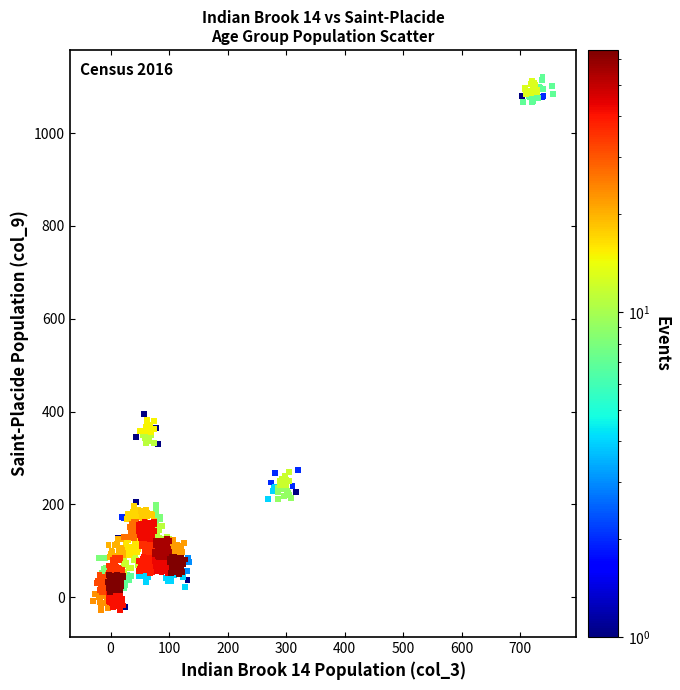

What is the range of X values (max minus min)?

786.3